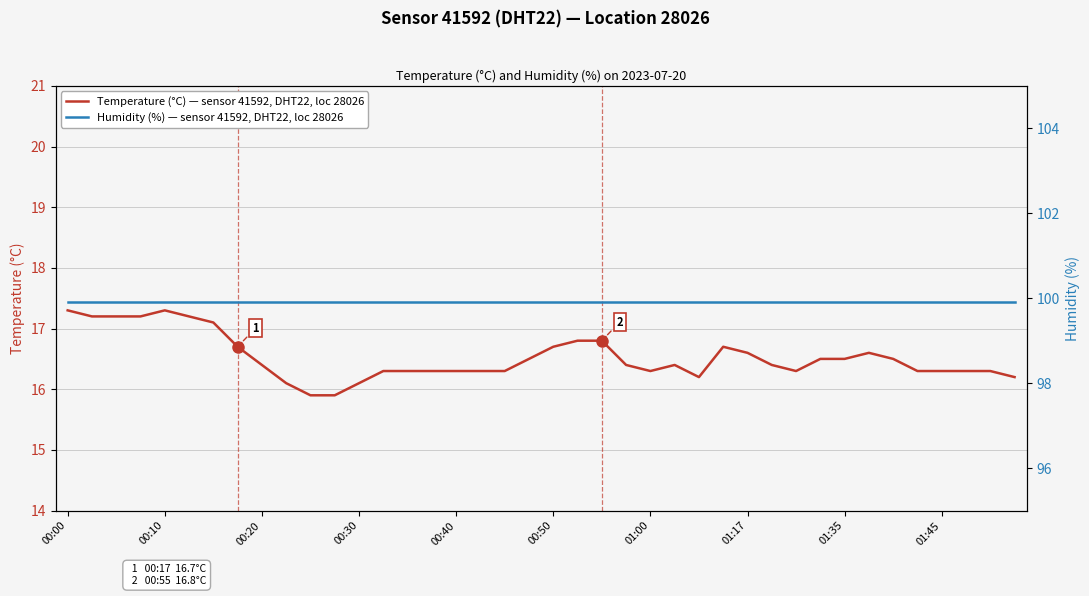

What are all the series names shown in the legend?

Temperature (°C) — sensor 41592, DHT22, loc 28026, Humidity (%) — sensor 41592, DHT22, loc 28026